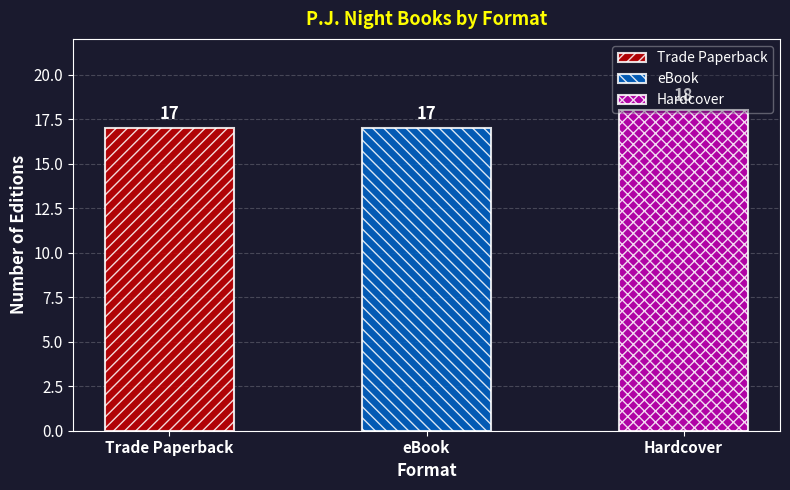

The value at Hardcover is 4. True or false?

False